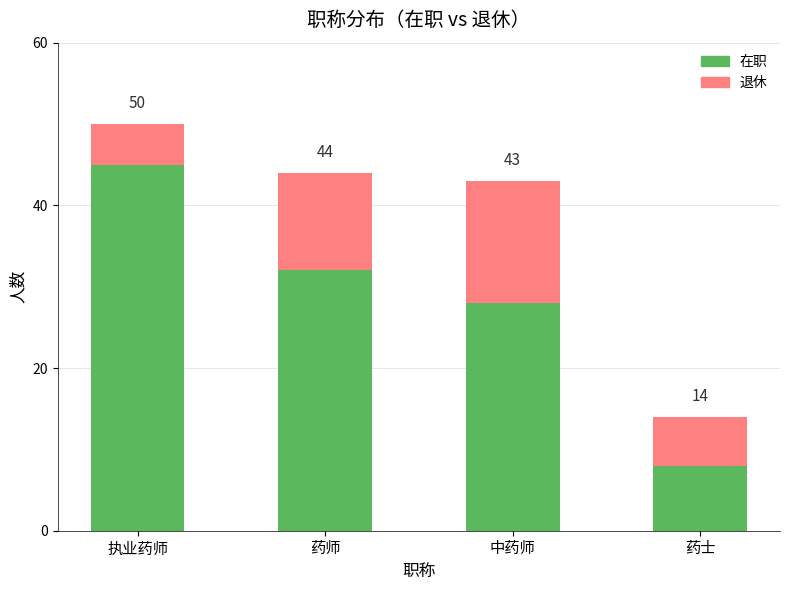

Are the bars horizontal?

No